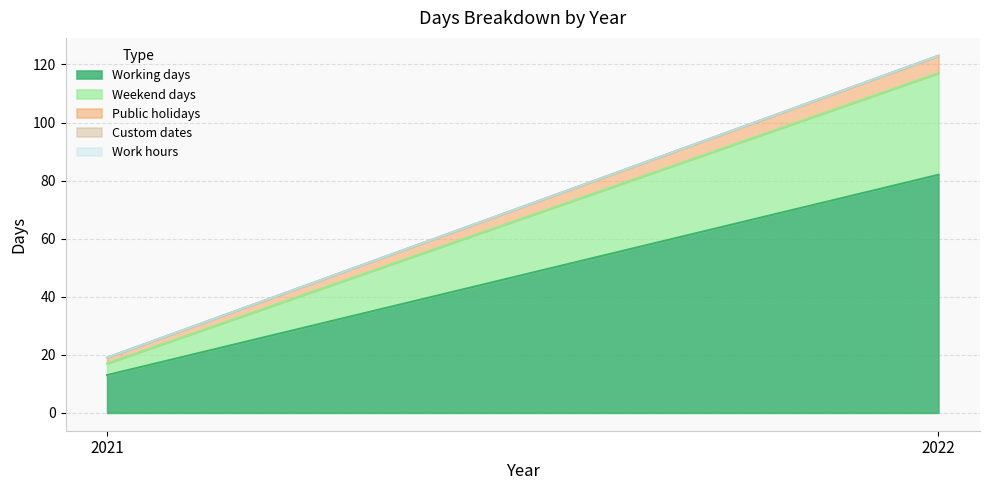

What is the difference between the Weekend days values at 2022 and 2021?

31